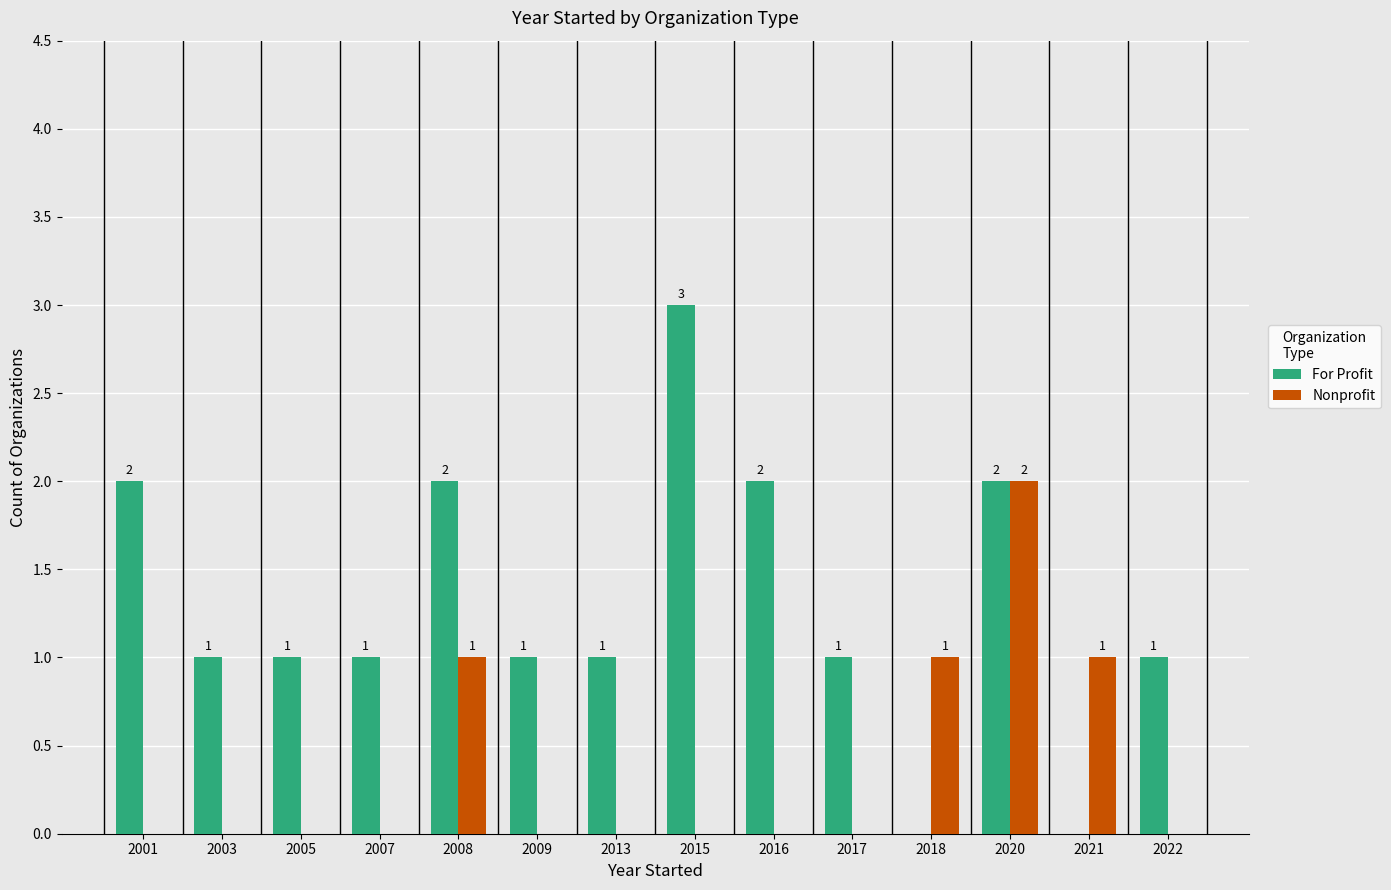

Which series has the largest total across all categories?

For Profit